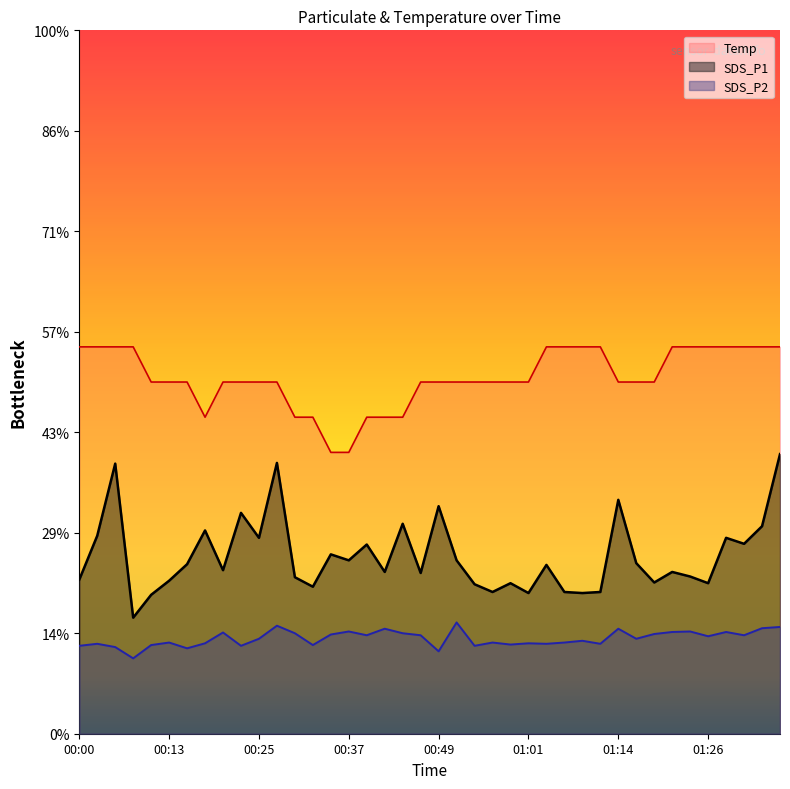

Where is the first local maximum for SDS_P2?

00:02